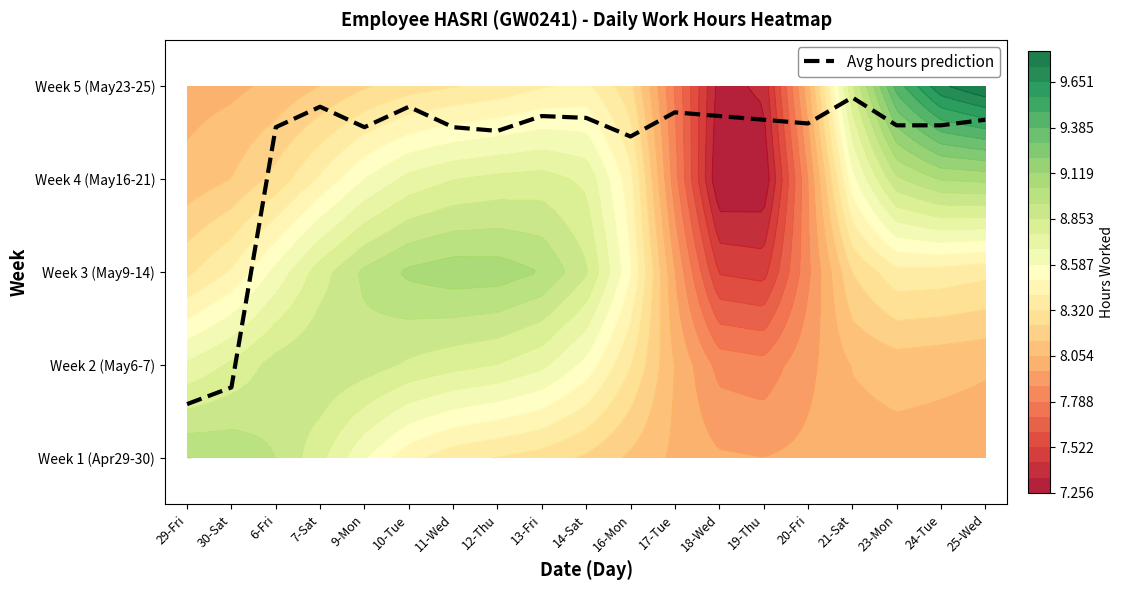

Which has a higher value, 11-Wed or 10-Tue?

10-Tue